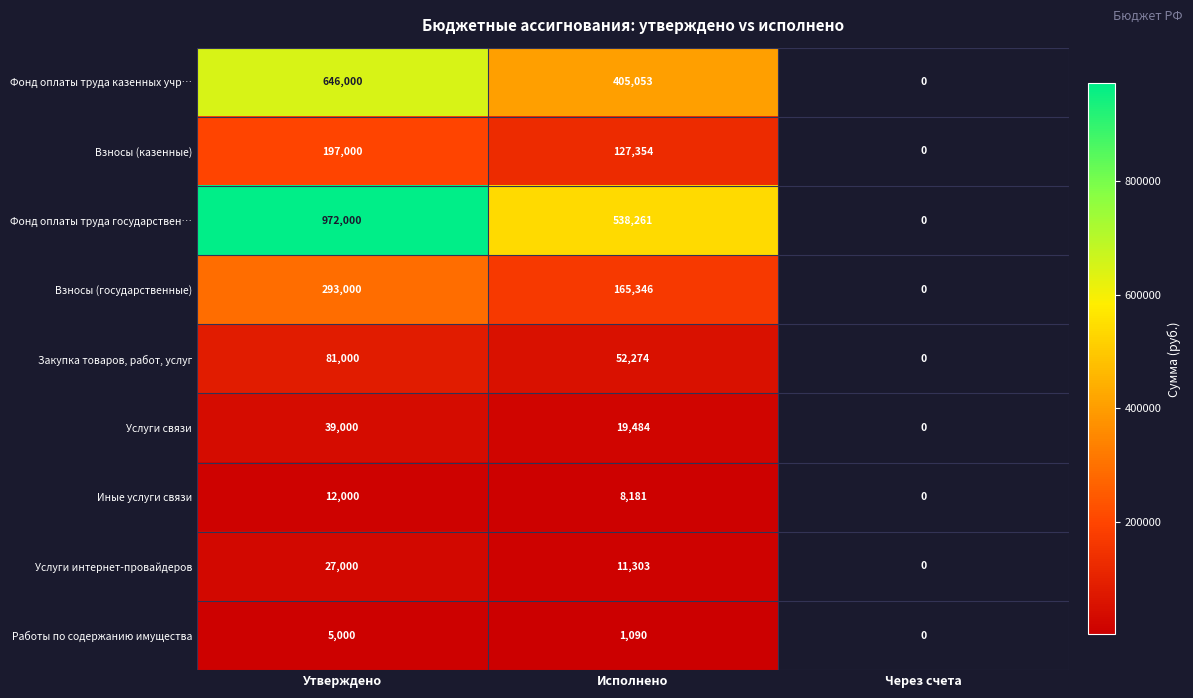

At how many categories does at least one series exceed 866466?

1